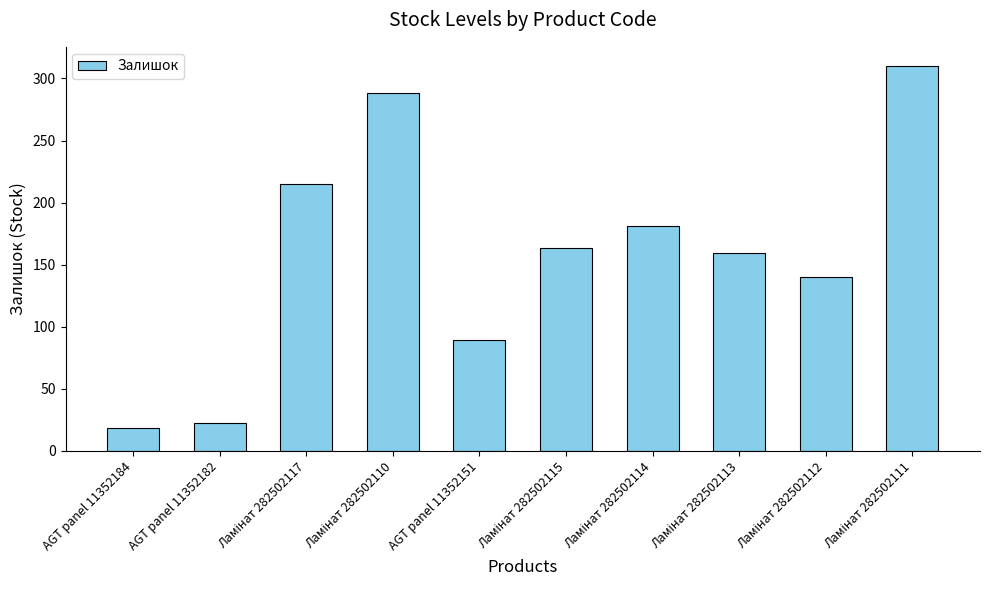

How many distinct data groups are displayed?

1